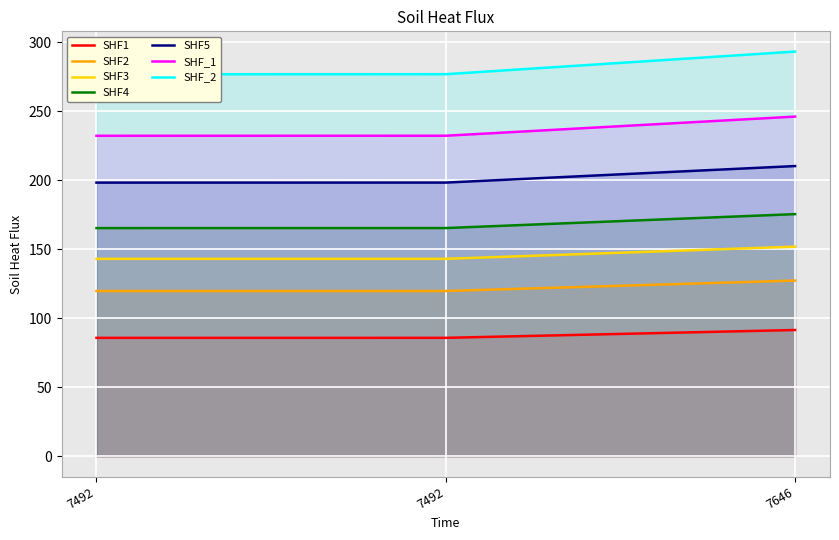

What is the sum of all values?

263.0